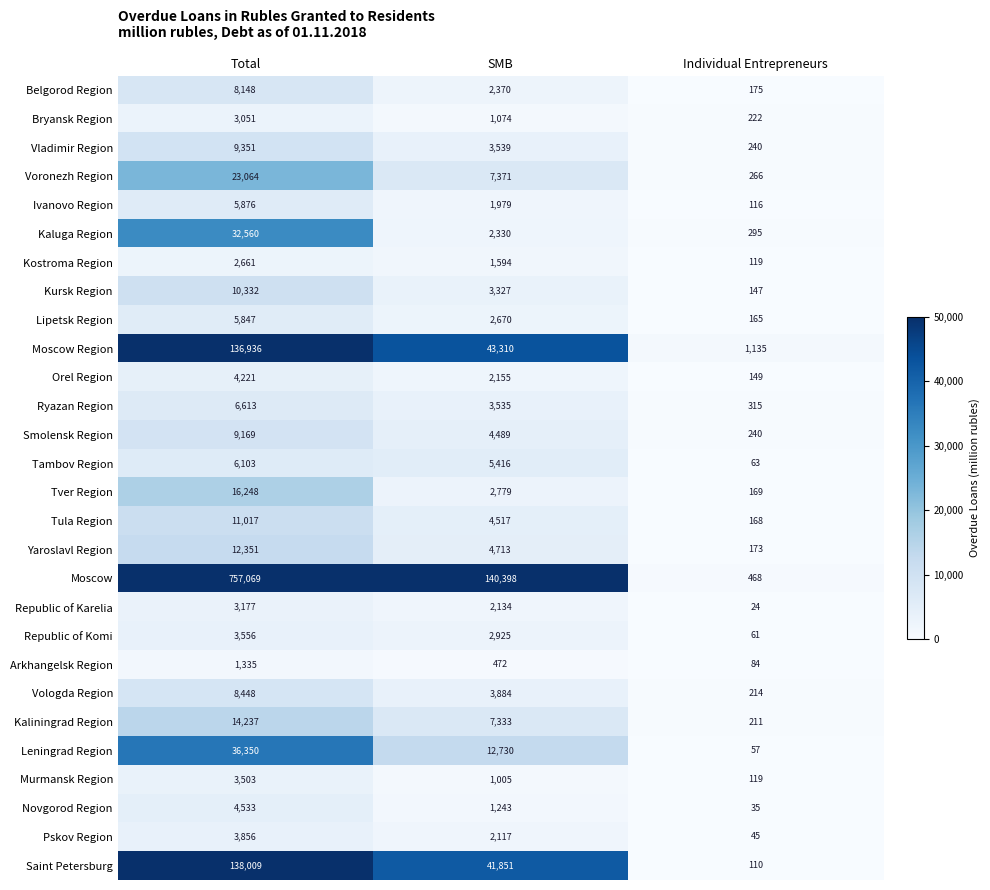

At which category is the sum across all series the highest?

Total